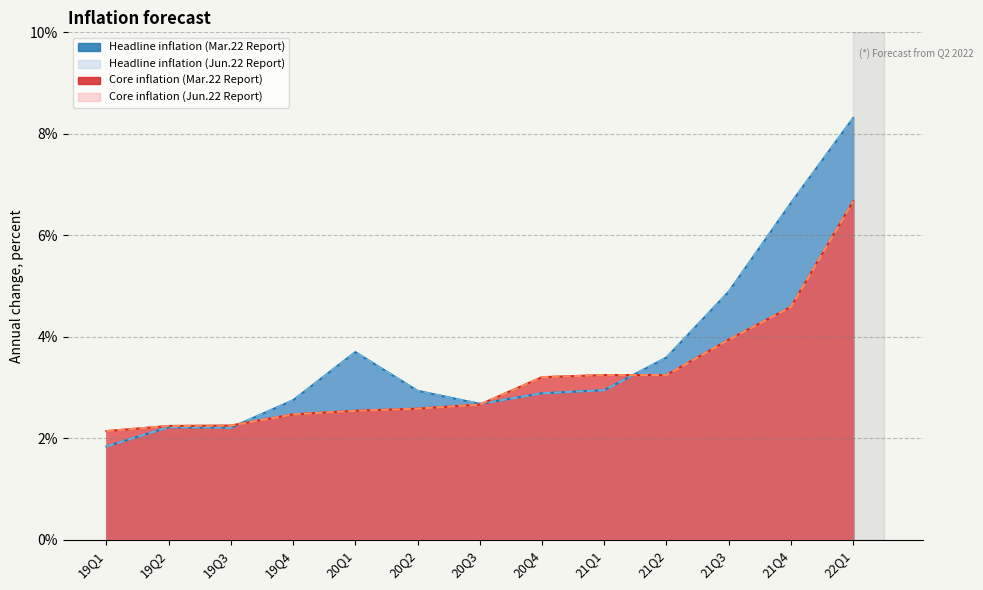

Which series changed the most between 19Q2 and 19Q3?

Headline inflation (Mar.22 Report)